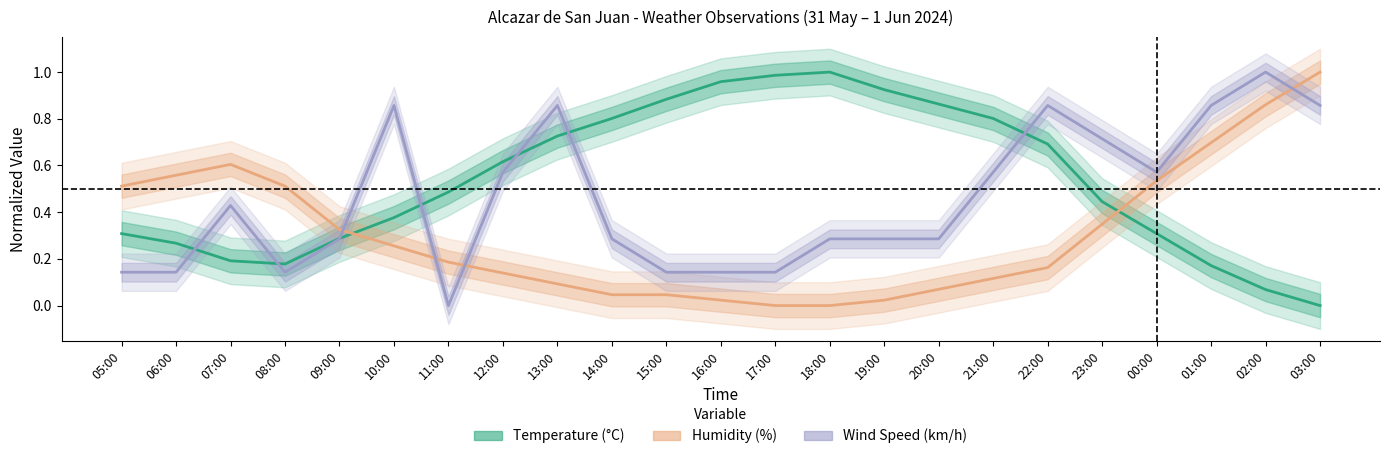

What is the average value of the Wind Speed (km/h) series?

0.5